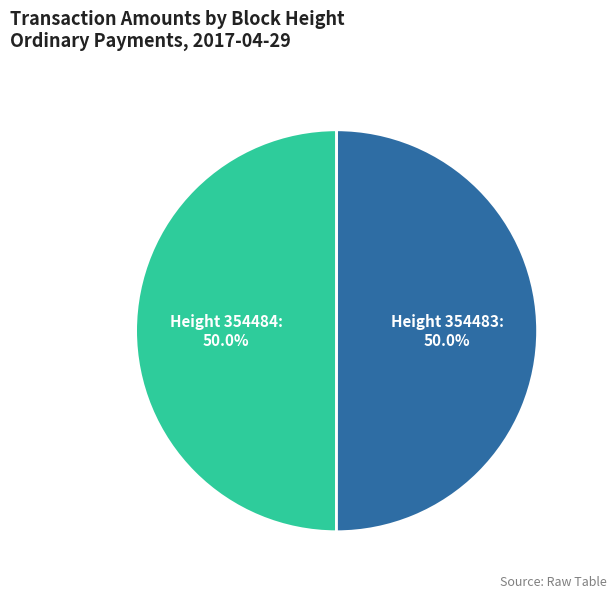

Is the sum of Height 354484 and Height 354483 greater than half?

Yes